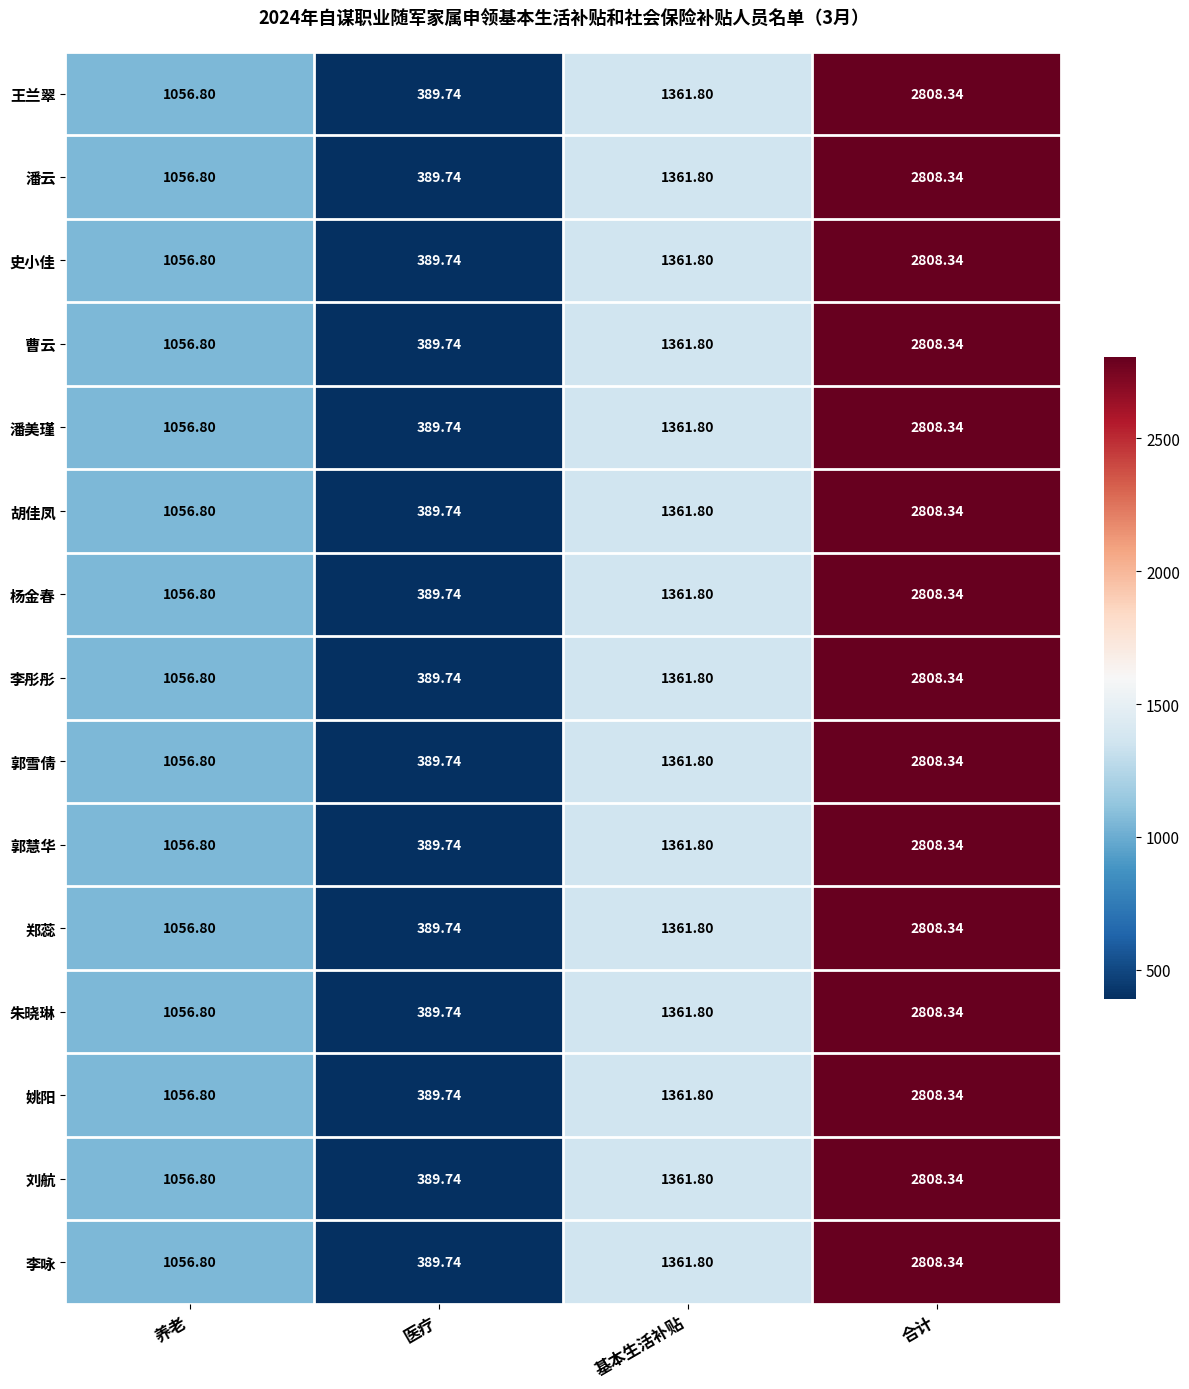

At which category is the sum across all series the highest?

合计